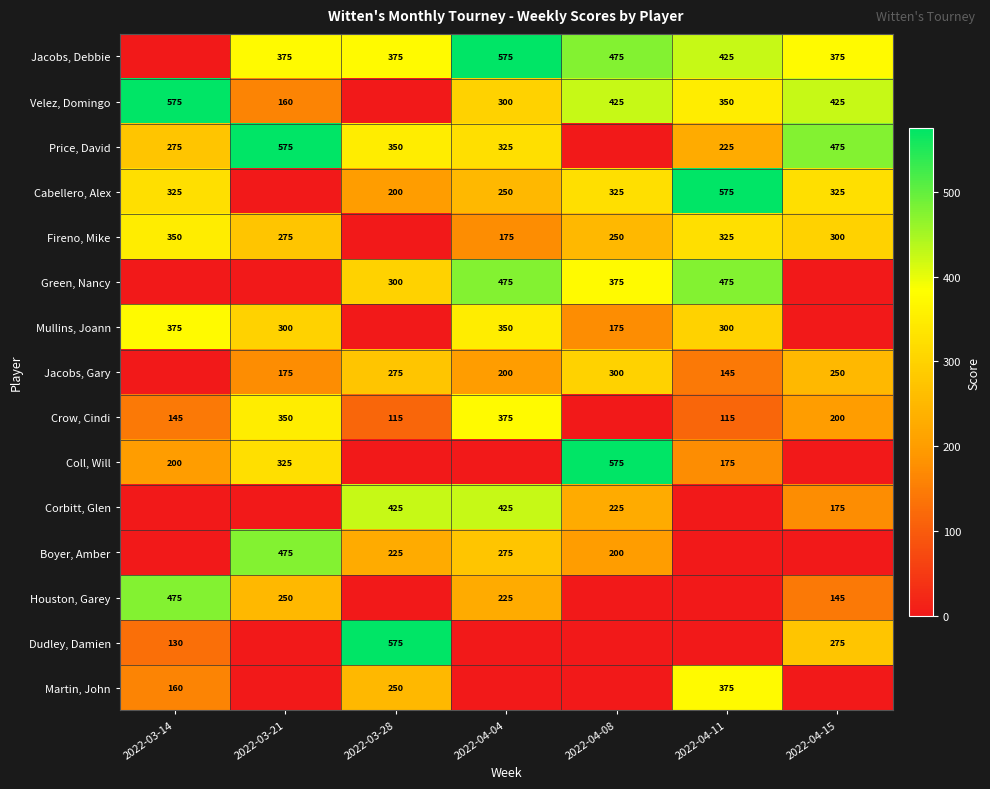

What is the difference between the Coll, Will values at 2022-04-11 and 2022-03-21?

150